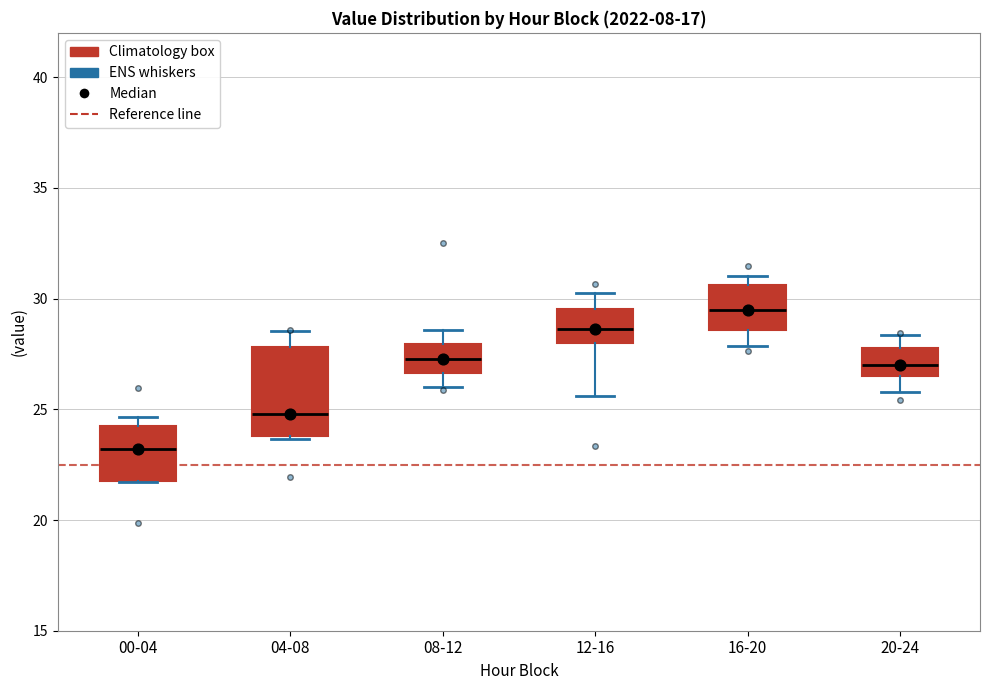

Where is the upper edge of the box for 04-08 on the y-axis? The values are not printed on the chart, so give them approximately, as read against the axis.

28.0